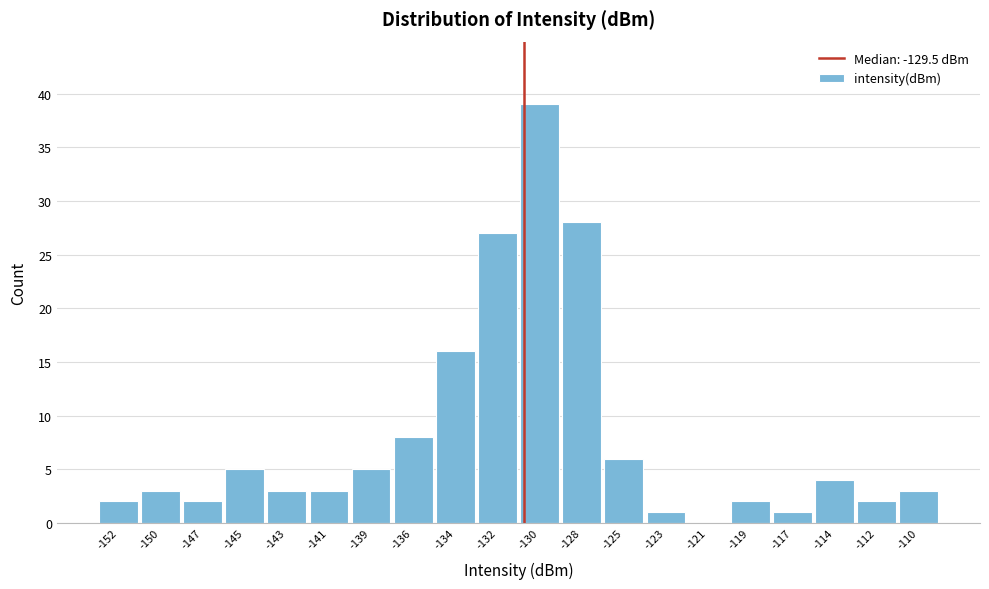

Reading left to right, what are all the values shown in this chart?

-152=2	-150=3	-147=2	-145=5	-143=3	-141=3	-139=5	-136=8	-134=16	-132=27	-130=39	-128=28	-125=6	-123=1	-121=0	-119=2	-117=1	-114=4	-112=2	-110=3